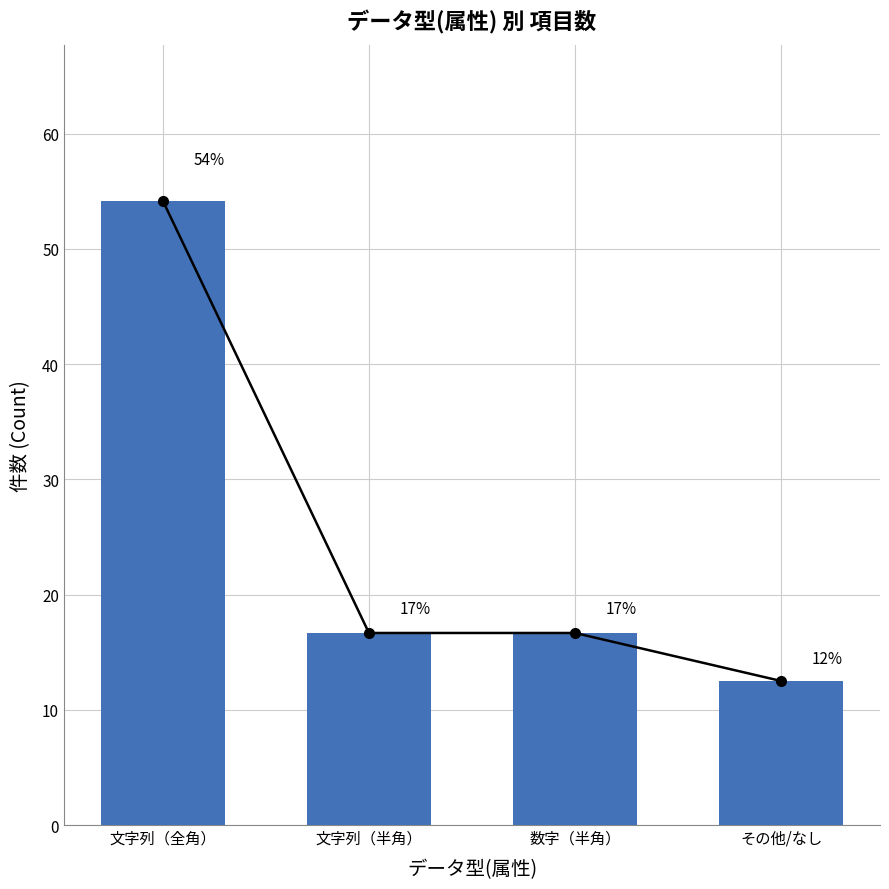

At which category is the sum across all series the highest?

文字列（全角）